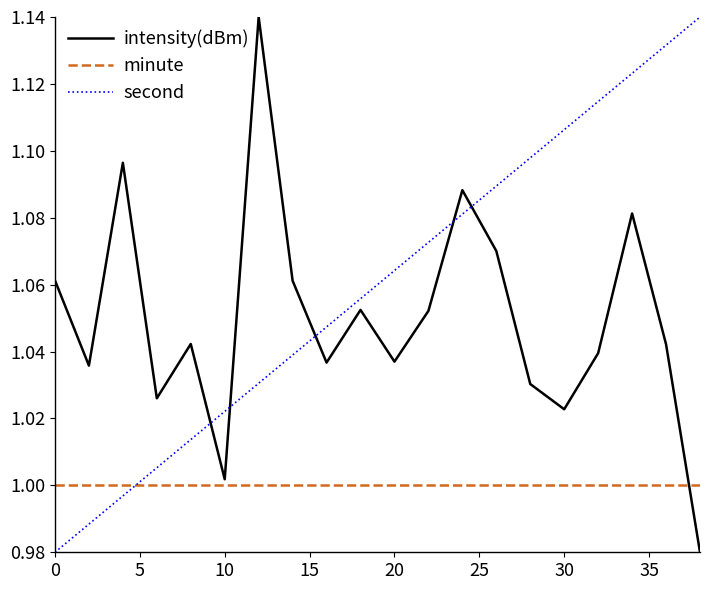

Which series ends up on top after the final intersection of intensity(dBm) and second?

second